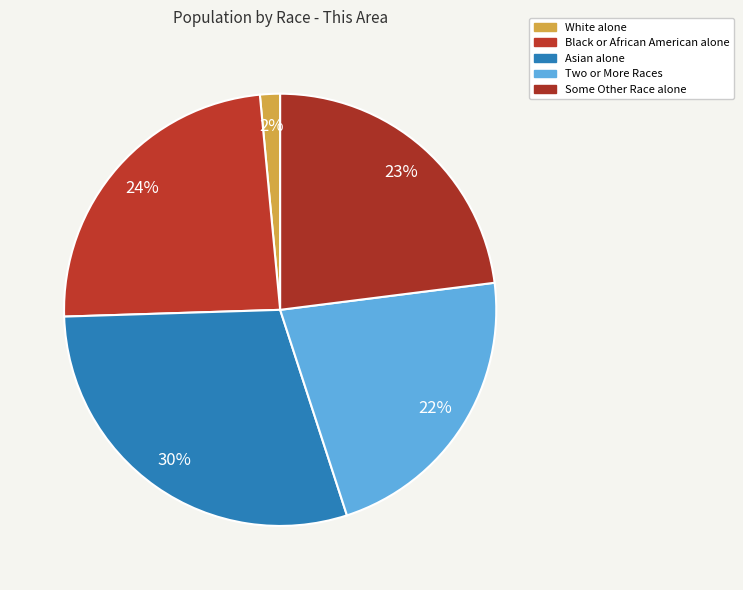

Which slice is the smallest?

White alone